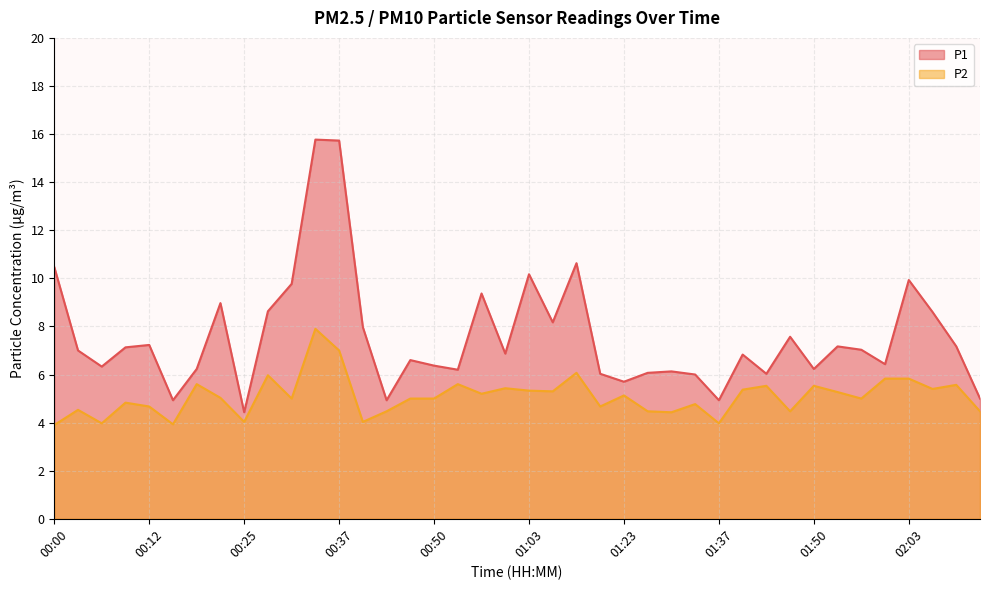

At which label does P2 first exceed 5?

00:19